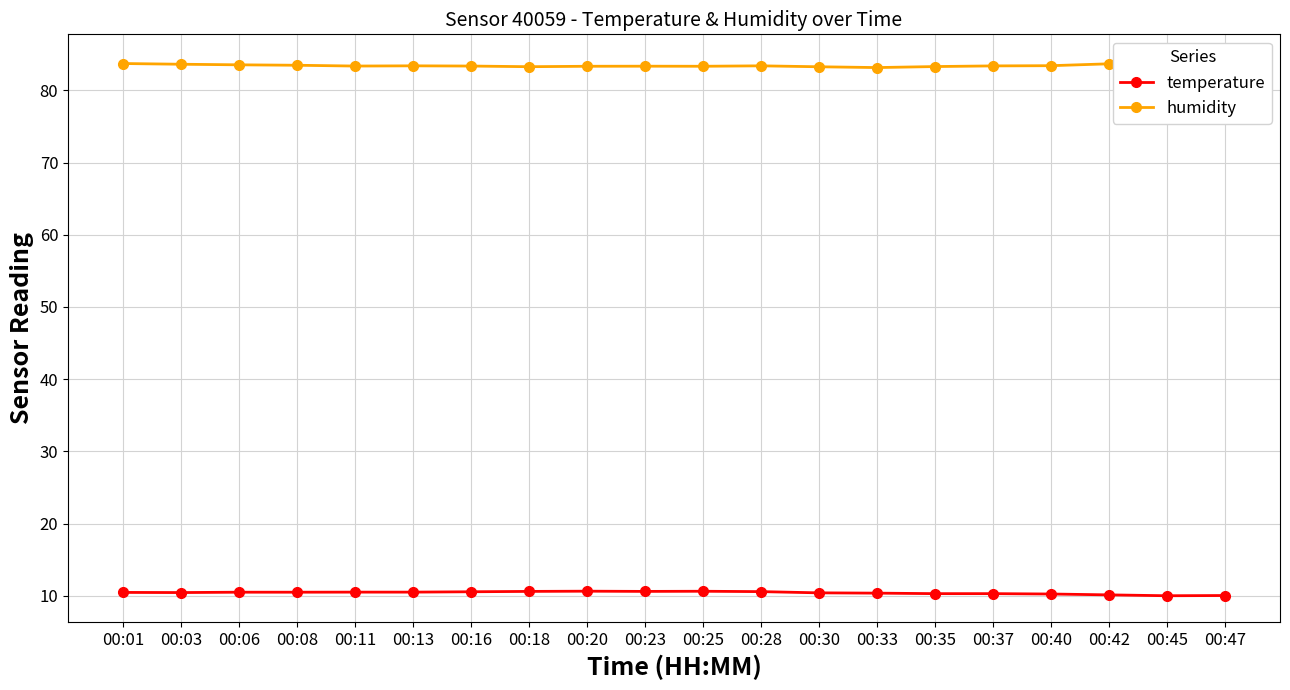

At which label is temperature closest to 10?

00:45